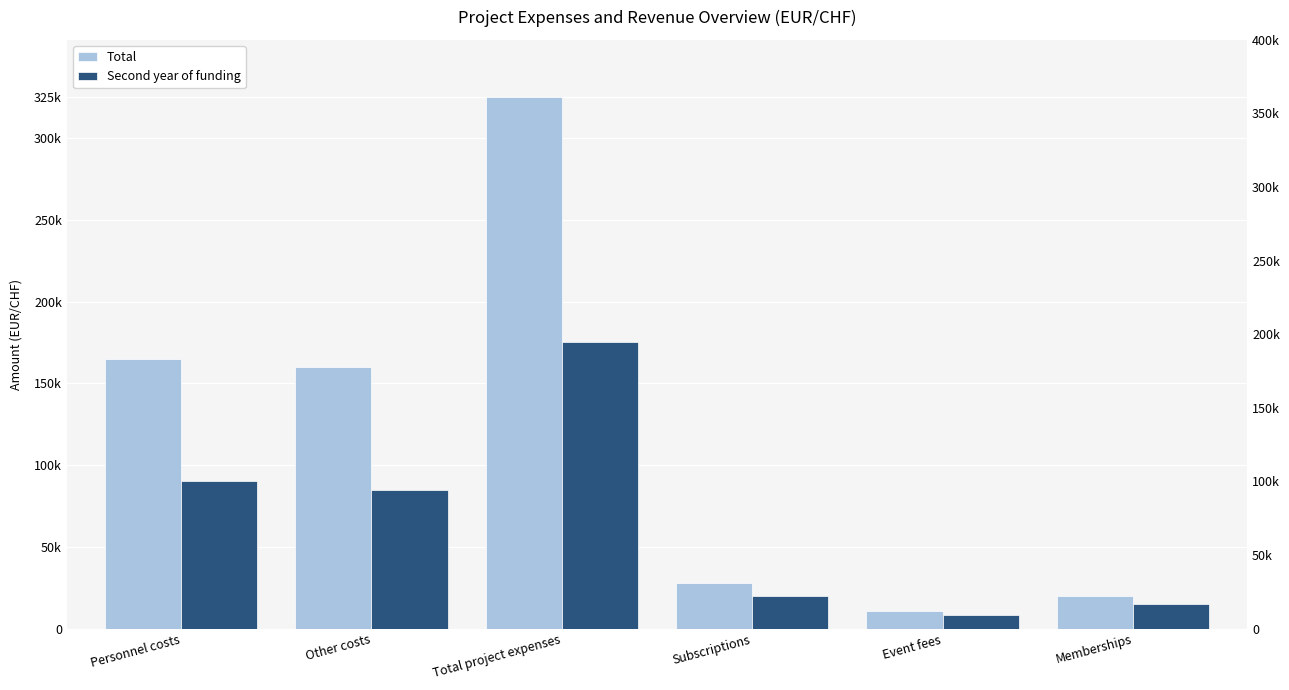

At which label is Total closest to 168000?

Personnel costs